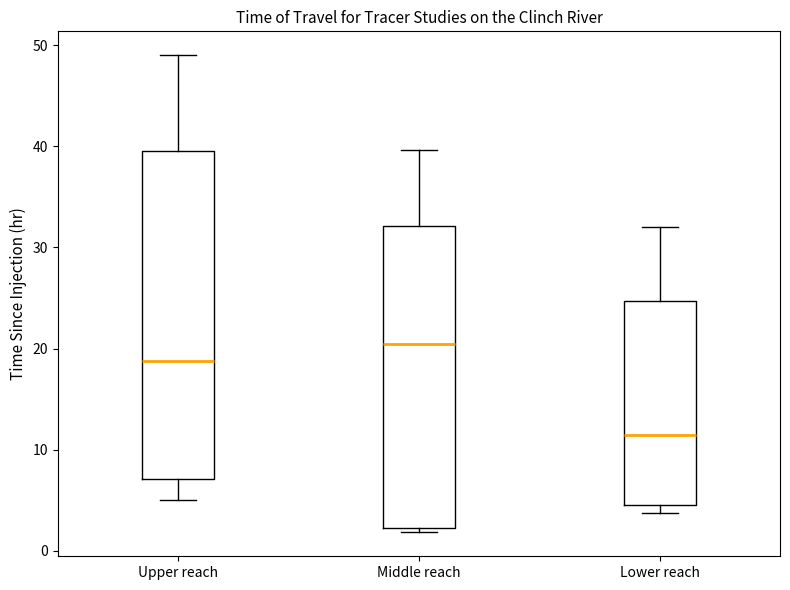

Which box is the tallest, from its lower edge to its upper edge?

Upper reach